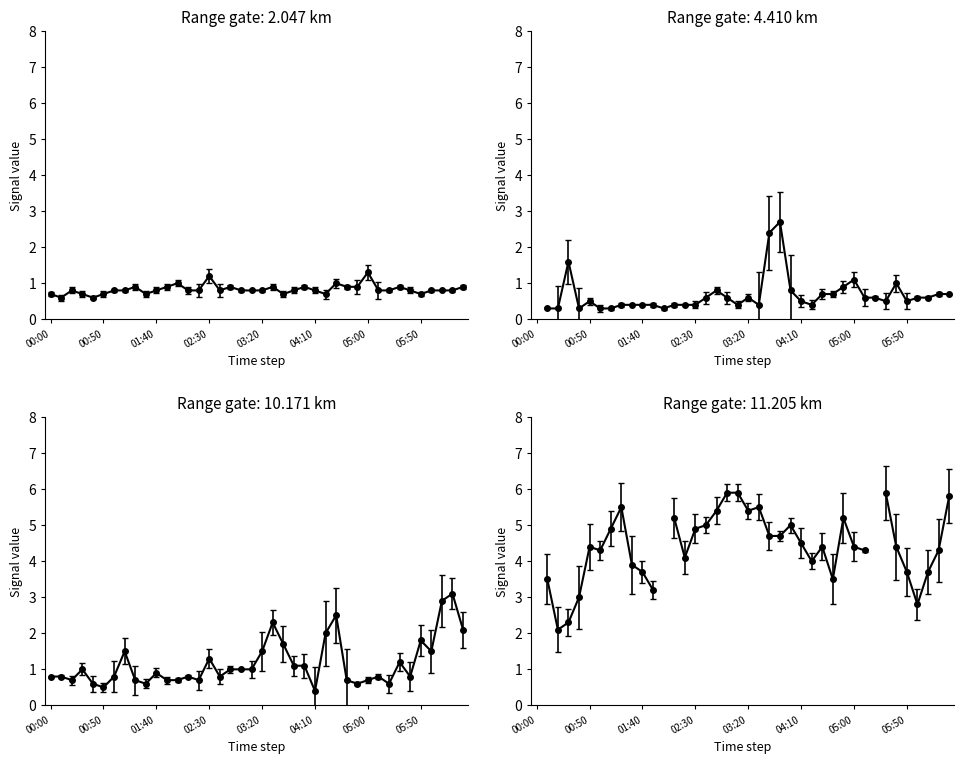

What is the maximum value for gate 2.047 km?

1.3